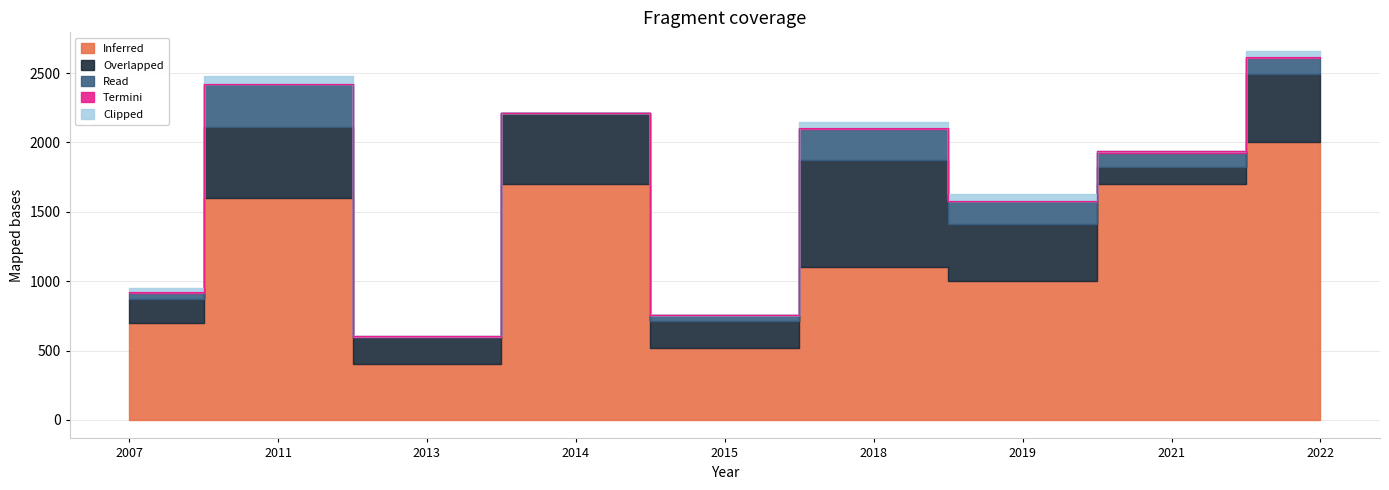

What are all the series names shown in the legend?

Inferred, Overlapped, Read, Termini, Clipped